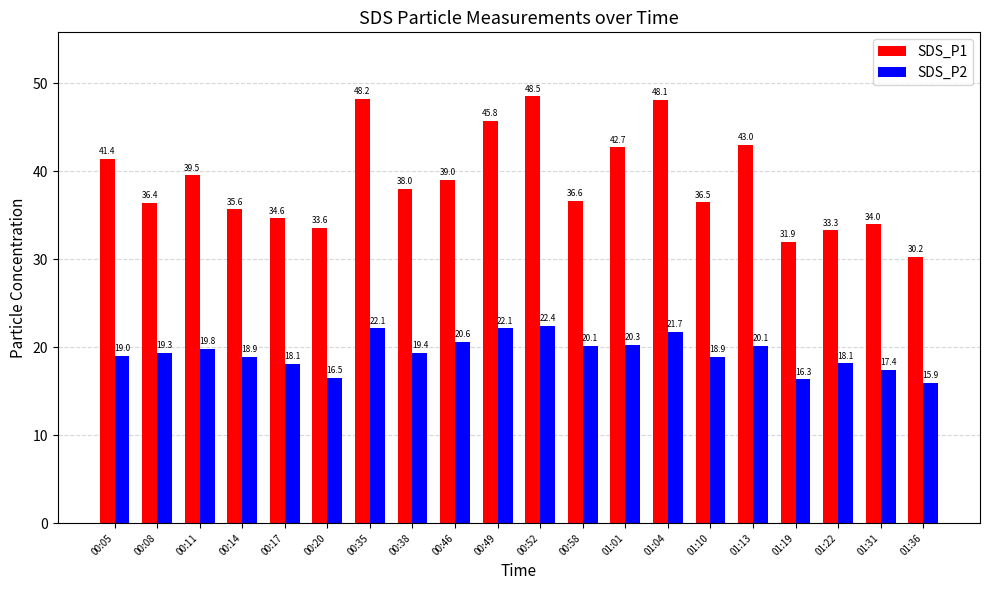

Which series has the largest total across all categories?

SDS_P1